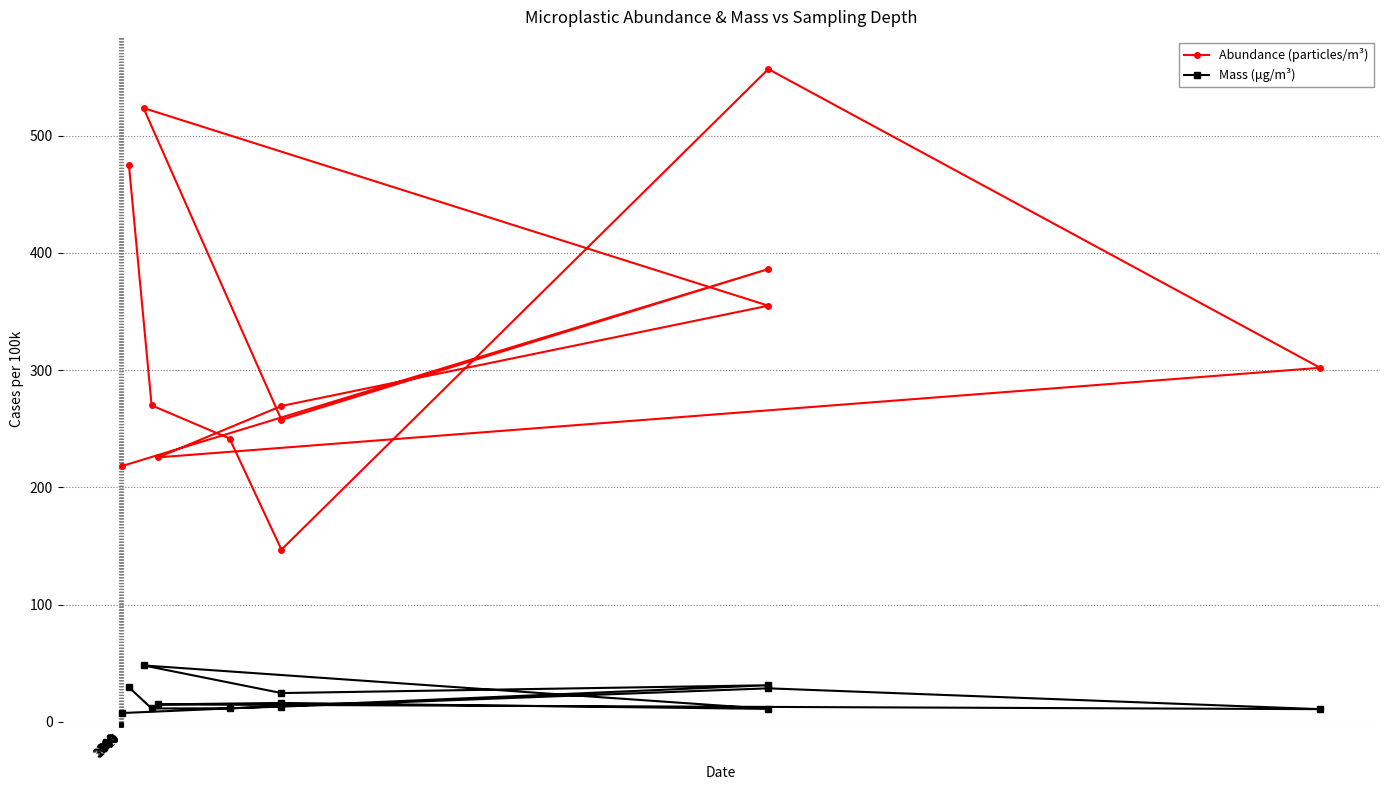

True or false: Abundance (particles/m³) and Mass (μg/m³) cross at least once.

False